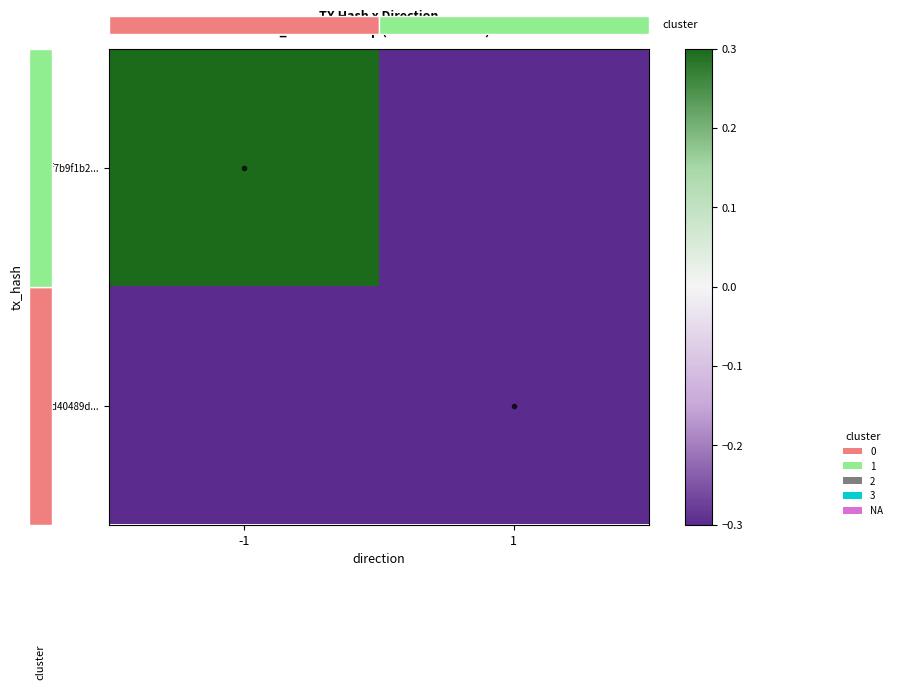

The value of f698f7b9f1b2... at 1 is -0.2. True or false?

False